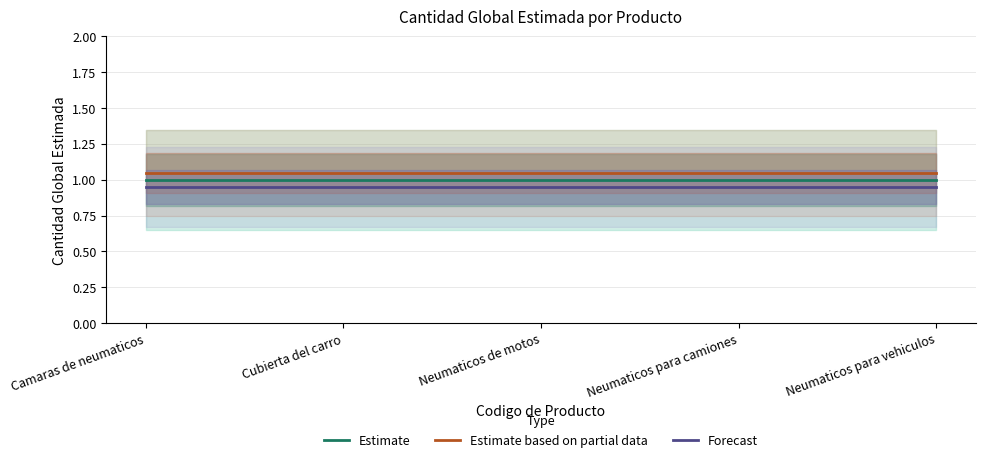

Which series has the largest total across all categories?

Estimate based on partial data